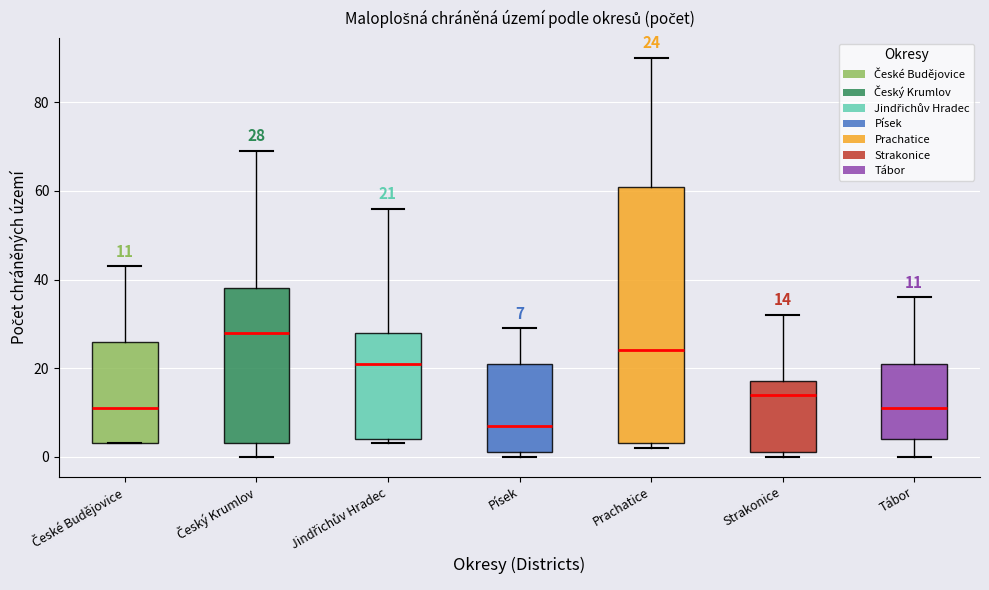

Which box's median line is the lowest?

Písek